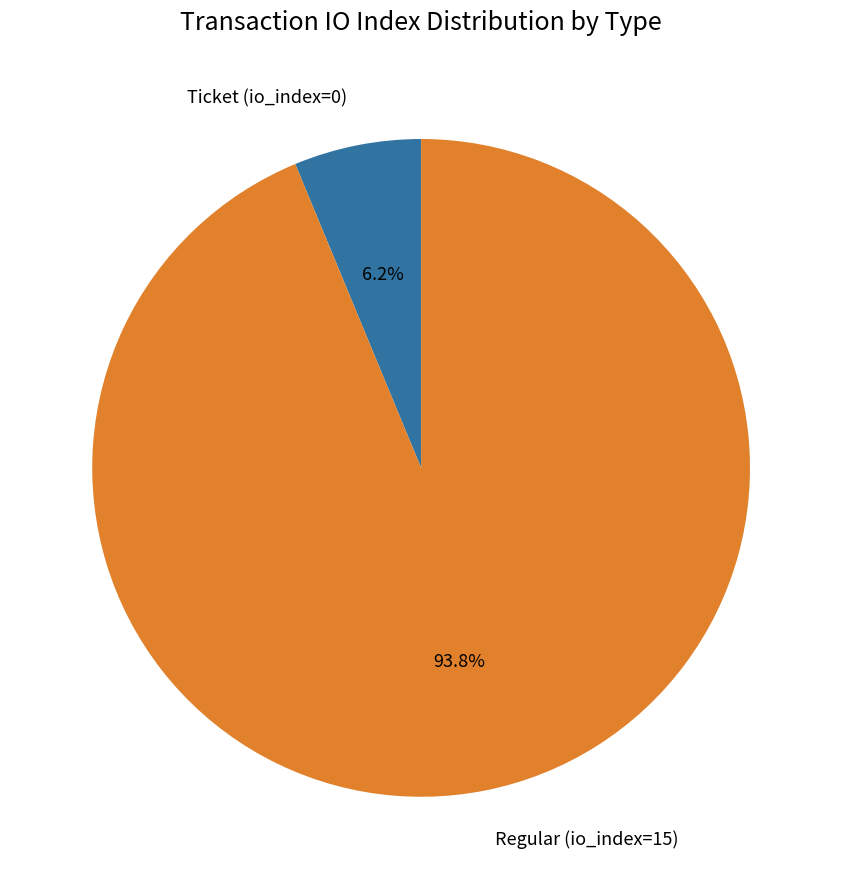

The Regular (io_index=15) slice represents 84% of the pie. True or false?

False